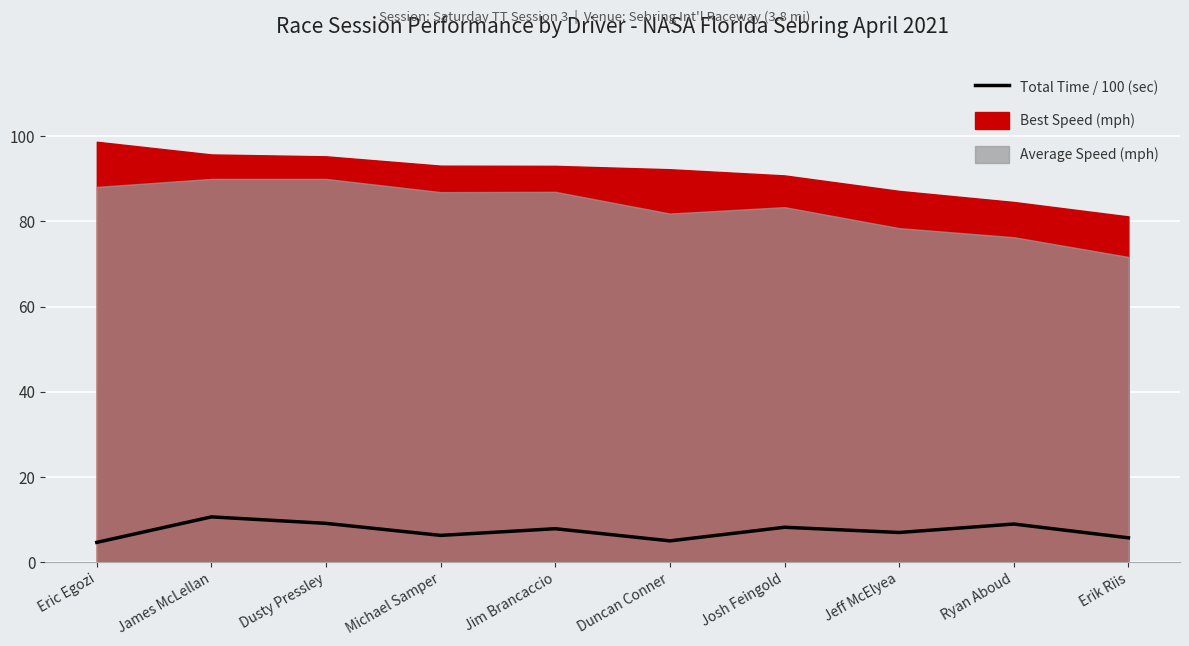

Reading left to right, what are all the values shown in this chart?

Eric Egozi=4.7	James McLellan=10.6	Dusty Pressley=9.1	Michael Samper=6.3	Jim Brancaccio=7.9	Duncan Conner=5.0	Josh Feingold=8.2	Jeff McElyea=7.0	Ryan Aboud=9.0	Erik Riis=5.7